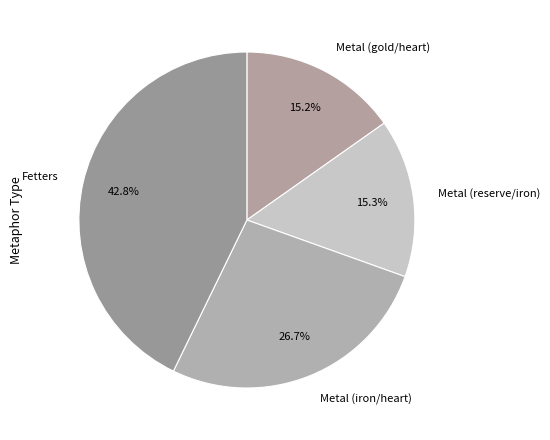

To the nearest percent, what is the average slice percentage?

25%